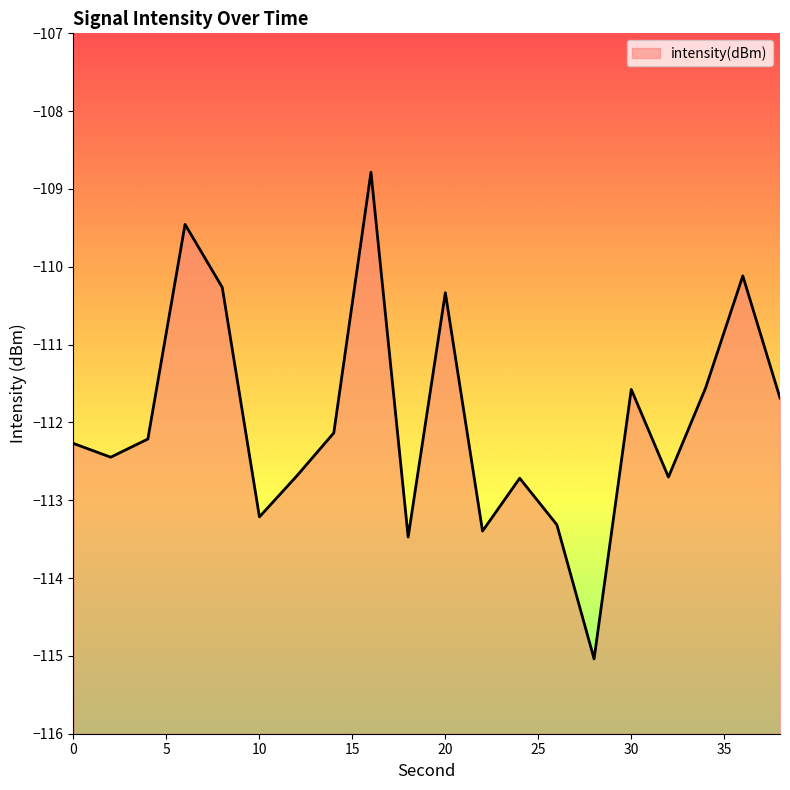

How many data points are above -112?

8